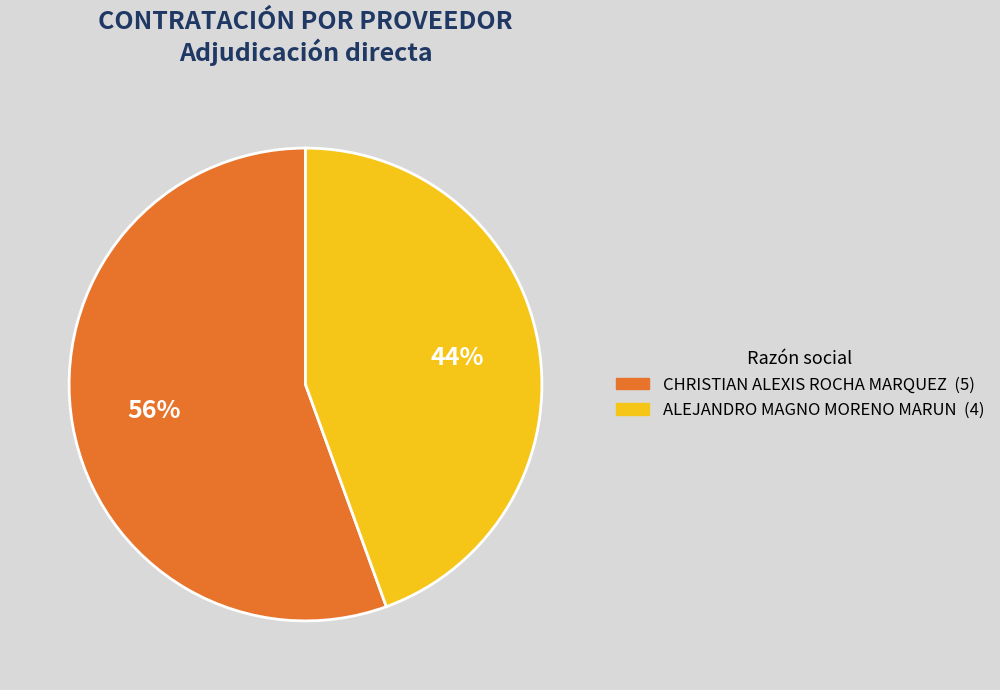

Does ALEJANDRO MAGNO MORENO MARUN represent more than half of the total?

No